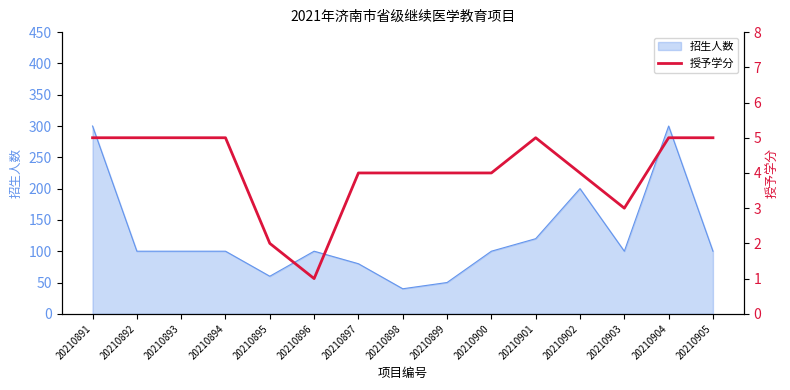

True or false: 招生人数 has a value of 100 at 20210896.

True